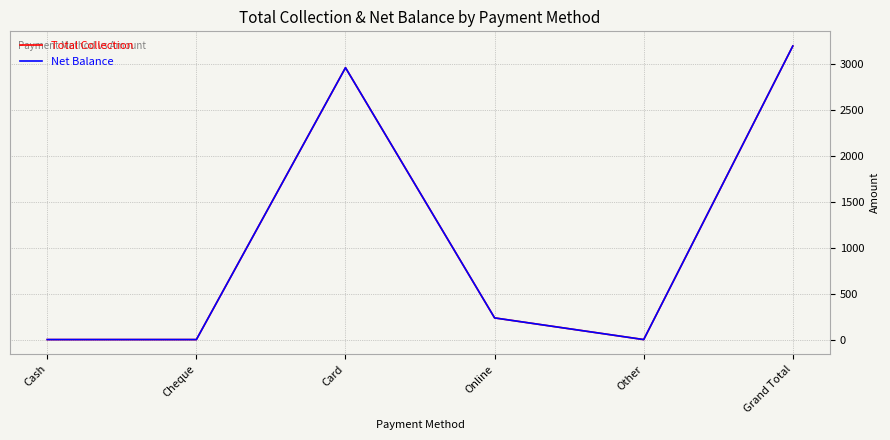

True or false: Net Balance has a value of -1682.5 at Cheque.

False